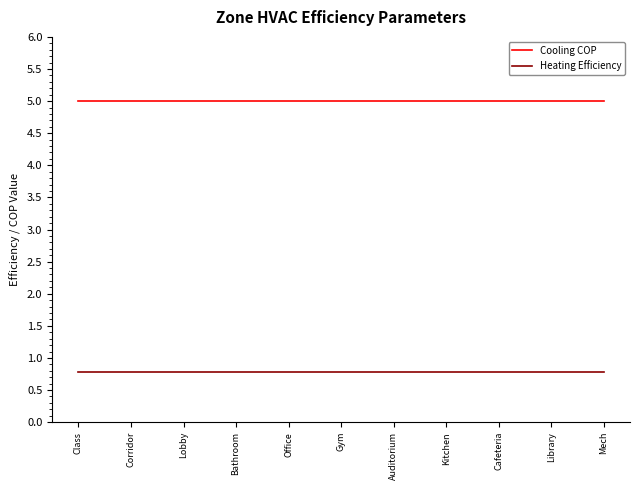

What is the minimum value shown in the chart?

0.8